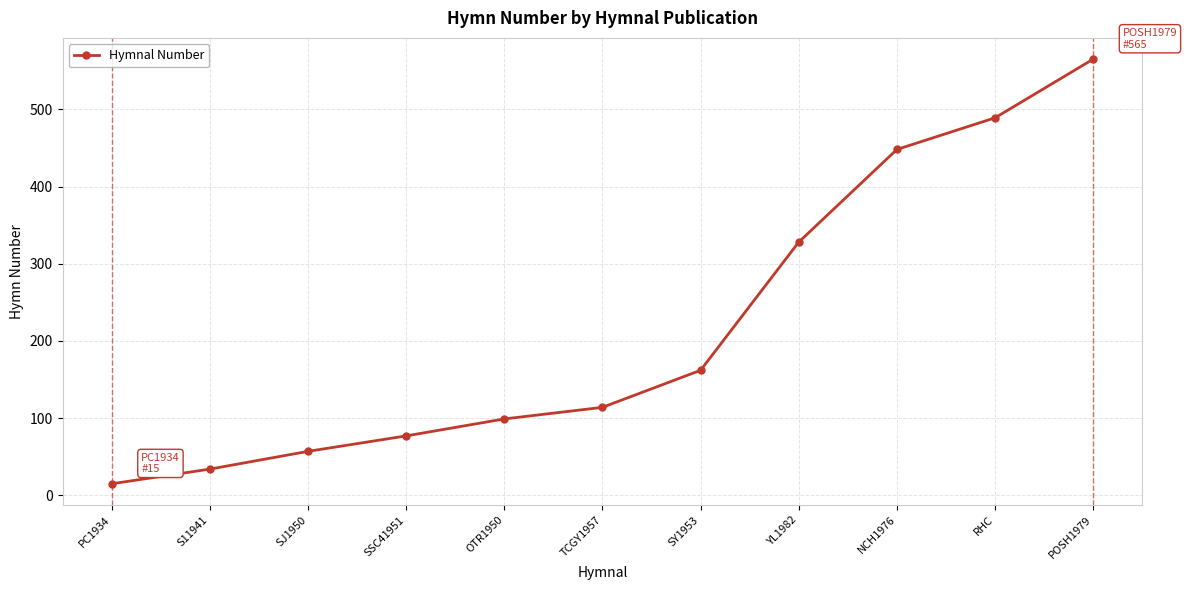

Reading right to left, list all the values displayed in this chart.

POSH1979=565	RHC=489	NCH1976=448	YL1982=328	SY1953=162	TCGY1957=114	OTR1950=99	SSC41951=77	SJ1950=57	S11941=34	PC1934=15